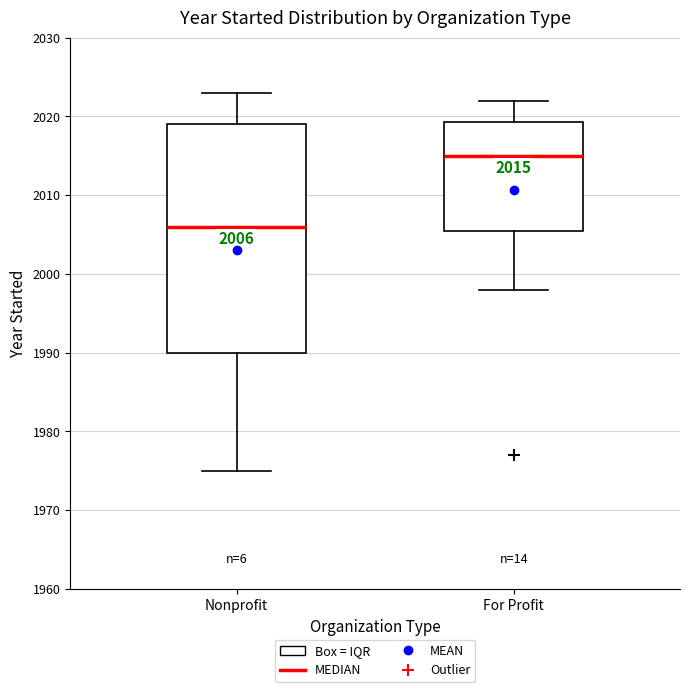

Which box is the tallest, from its lower edge to its upper edge?

Nonprofit